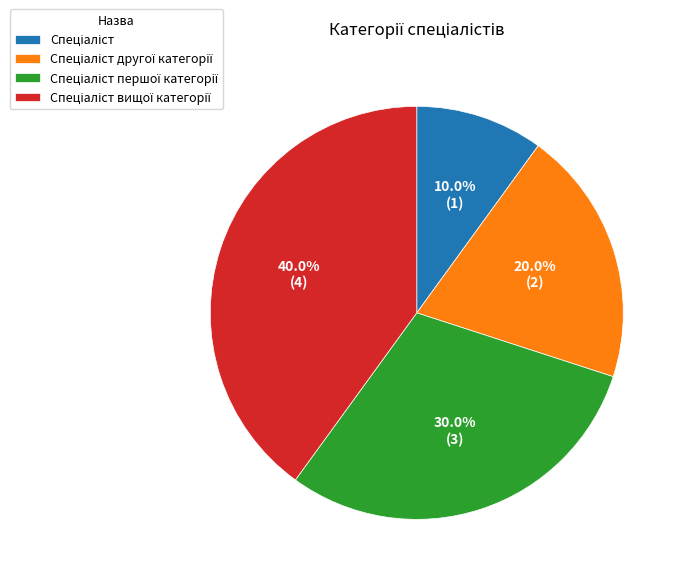

Does any single category account for the majority?

No